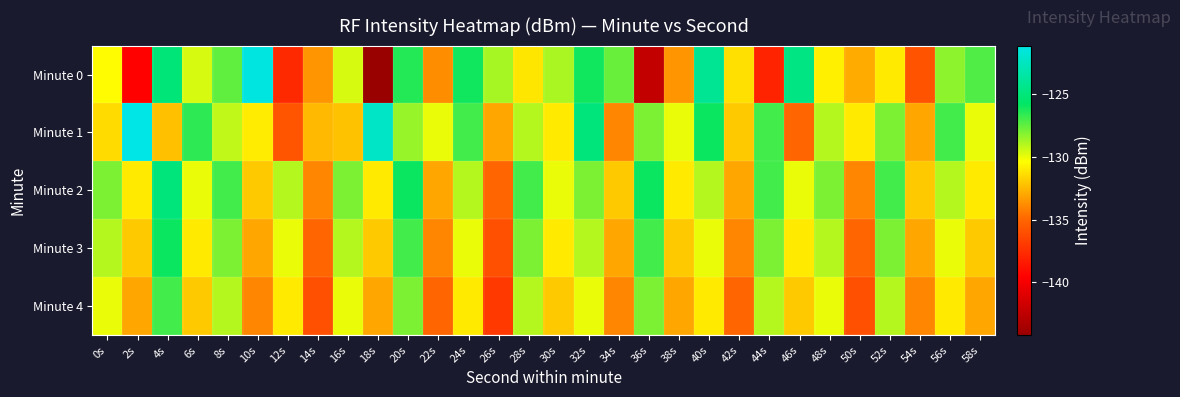

Reading left to right, transcribe all the data shown in this chart.

Minute 0: 0s=-130.5	2s=-139.5	4s=-125.1	6s=-129.6	8s=-127.5	10s=-121.4	12s=-137.7	14s=-133.5	16s=-129.7	18s=-144.2	20s=-126.5	22s=-133.8	24s=-126.1	26s=-128.8	28s=-131.1	30s=-128.8	32s=-126.1	34s=-127.6	36s=-142.3	38s=-133.6	40s=-124.1	42s=-131.3	44s=-138.0	46s=-124.7	48s=-130.8	50s=-132.9	52s=-131.0	54s=-135.8	56s=-128.3	58s=-127.2
Minute 1: 0s=-131.5	2s=-121.1	4s=-132.2	6s=-126.6	8s=-129.3	10s=-131.0	12s=-135.8	14s=-132.5	16s=-132.2	18s=-122.4	20s=-128.5	22s=-130.0	24s=-127.0	26s=-133.0	28s=-129.0	30s=-131.0	32s=-125.0	34s=-134.0	36s=-128.0	38s=-130.0	40s=-126.0	42s=-132.0	44s=-127.0	46s=-135.0	48s=-129.0	50s=-131.0	52s=-128.0	54s=-133.0	56s=-127.0	58s=-130.0
Minute 2: 0s=-128.0	2s=-131.0	4s=-125.0	6s=-130.0	8s=-127.0	10s=-132.0	12s=-129.0	14s=-134.0	16s=-128.0	18s=-131.0	20s=-126.0	22s=-133.0	24s=-129.0	26s=-135.0	28s=-127.0	30s=-130.0	32s=-128.0	34s=-132.0	36s=-126.0	38s=-131.0	40s=-129.0	42s=-133.0	44s=-127.0	46s=-130.0	48s=-128.0	50s=-134.0	52s=-127.0	54s=-132.0	56s=-129.0	58s=-131.0
Minute 3: 0s=-129.0	2s=-132.0	4s=-126.0	6s=-131.0	8s=-128.0	10s=-133.0	12s=-130.0	14s=-135.0	16s=-129.0	18s=-132.0	20s=-127.0	22s=-134.0	24s=-130.0	26s=-136.0	28s=-128.0	30s=-131.0	32s=-129.0	34s=-133.0	36s=-127.0	38s=-132.0	40s=-130.0	42s=-134.0	44s=-128.0	46s=-131.0	48s=-129.0	50s=-135.0	52s=-128.0	54s=-133.0	56s=-130.0	58s=-132.0
Minute 4: 0s=-130.0	2s=-133.0	4s=-127.0	6s=-132.0	8s=-129.0	10s=-134.0	12s=-131.0	14s=-136.0	16s=-130.0	18s=-133.0	20s=-128.0	22s=-135.0	24s=-131.0	26s=-137.0	28s=-129.0	30s=-132.0	32s=-130.0	34s=-134.0	36s=-128.0	38s=-133.0	40s=-131.0	42s=-135.0	44s=-129.0	46s=-132.0	48s=-130.0	50s=-136.0	52s=-129.0	54s=-134.0	56s=-131.0	58s=-133.0